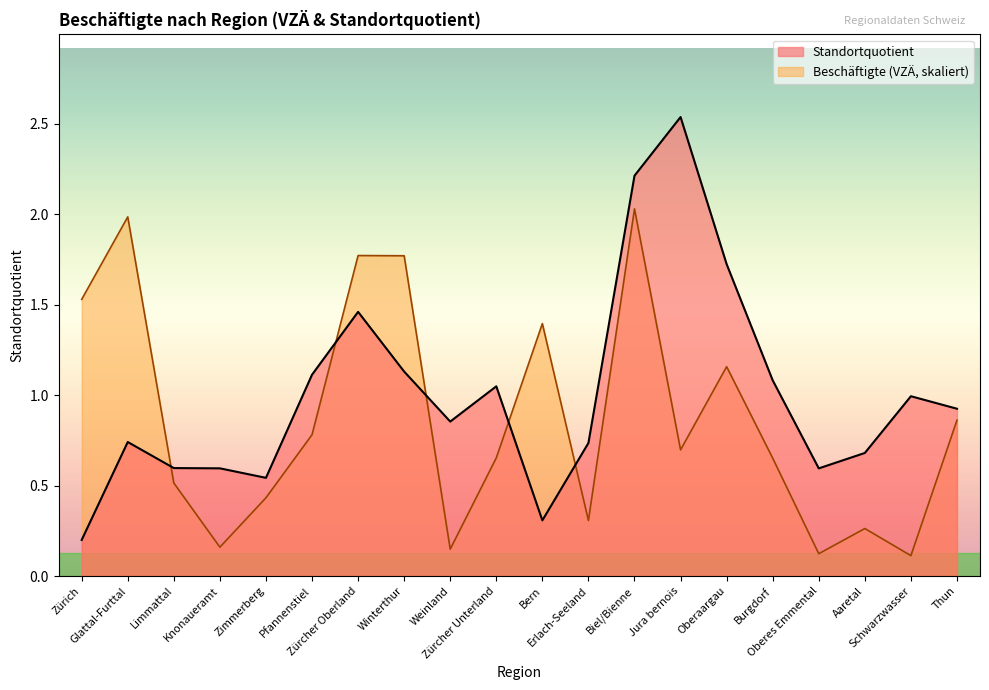

At which category does the chart reach its peak across all series?

Jura bernois